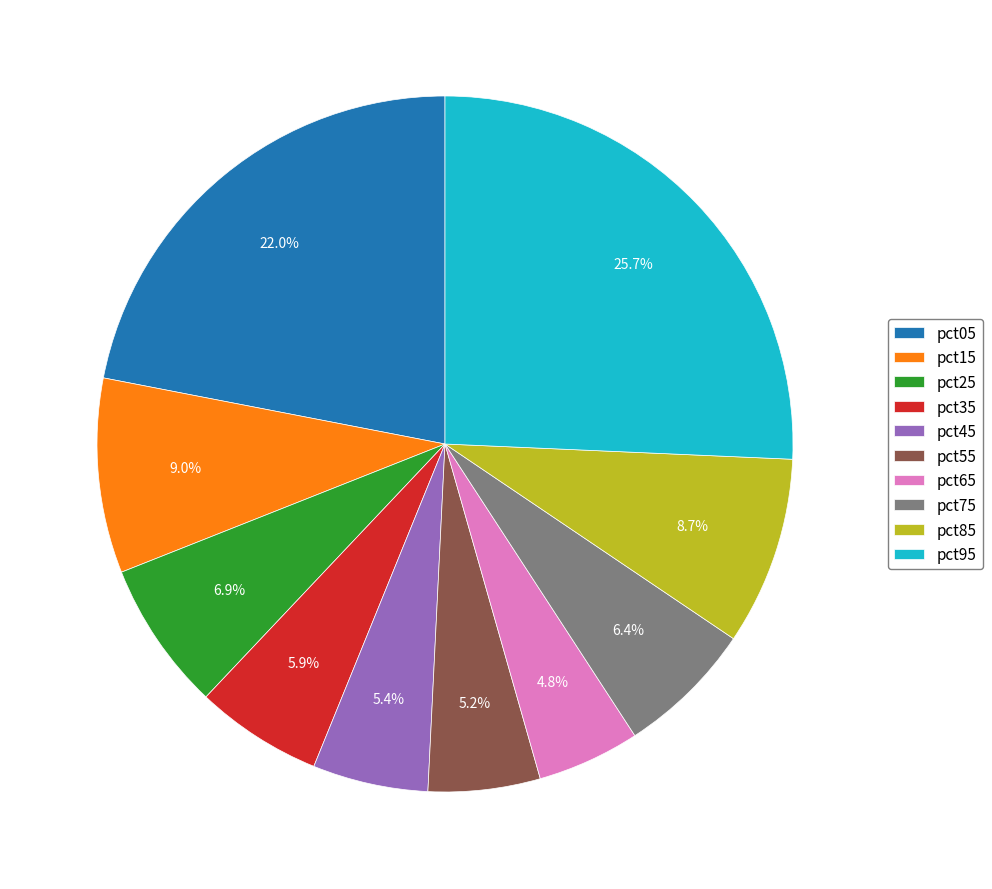

To the nearest percent, what portion does pct15 represent?

9%